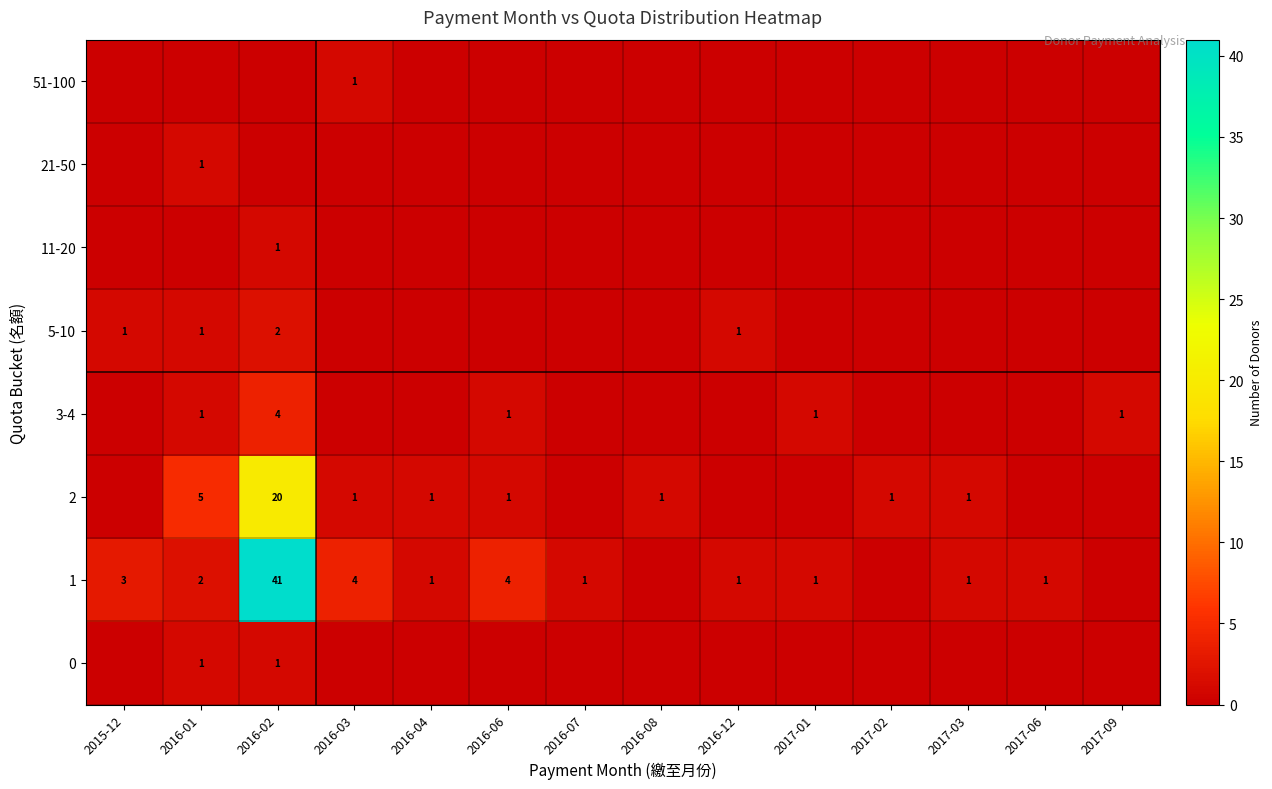

The 1 series shows 1 at 2017-03. True or false?

True